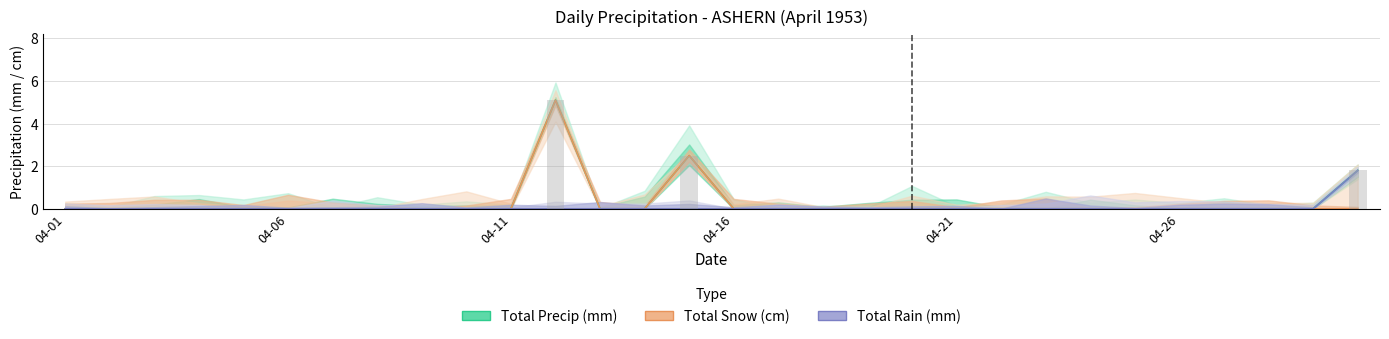

How many data points in Total Rain (mm) are above 0?

1